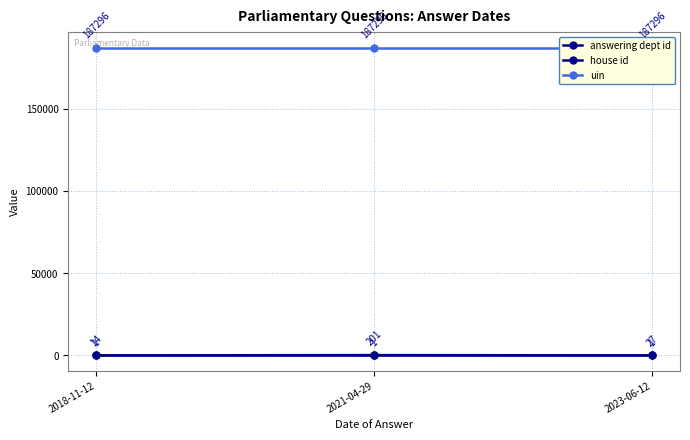

Which series has the largest total across all categories?

uin